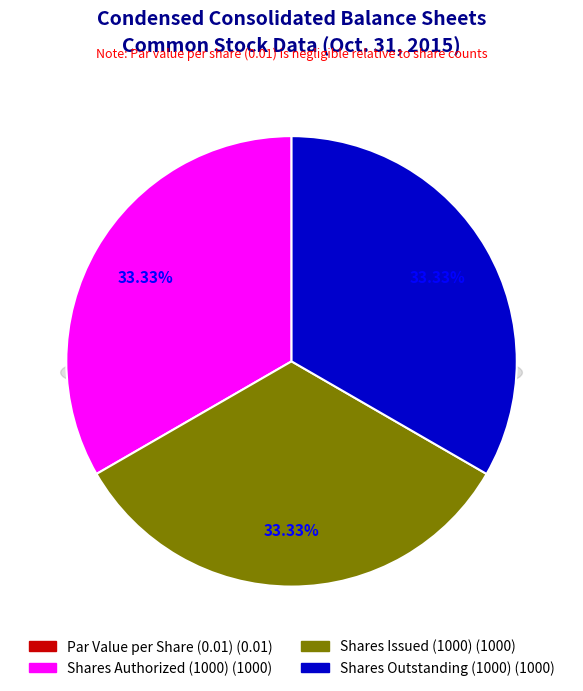

What is the smallest slice in the pie chart?

Common stock, par value per share